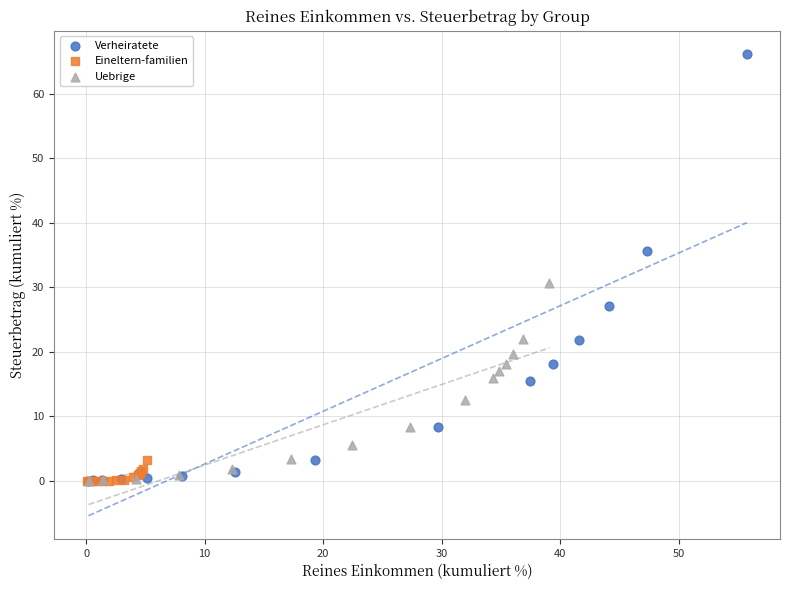

What are all the series names shown in the legend?

Verheiratete, Eineltern-familien, Uebrige